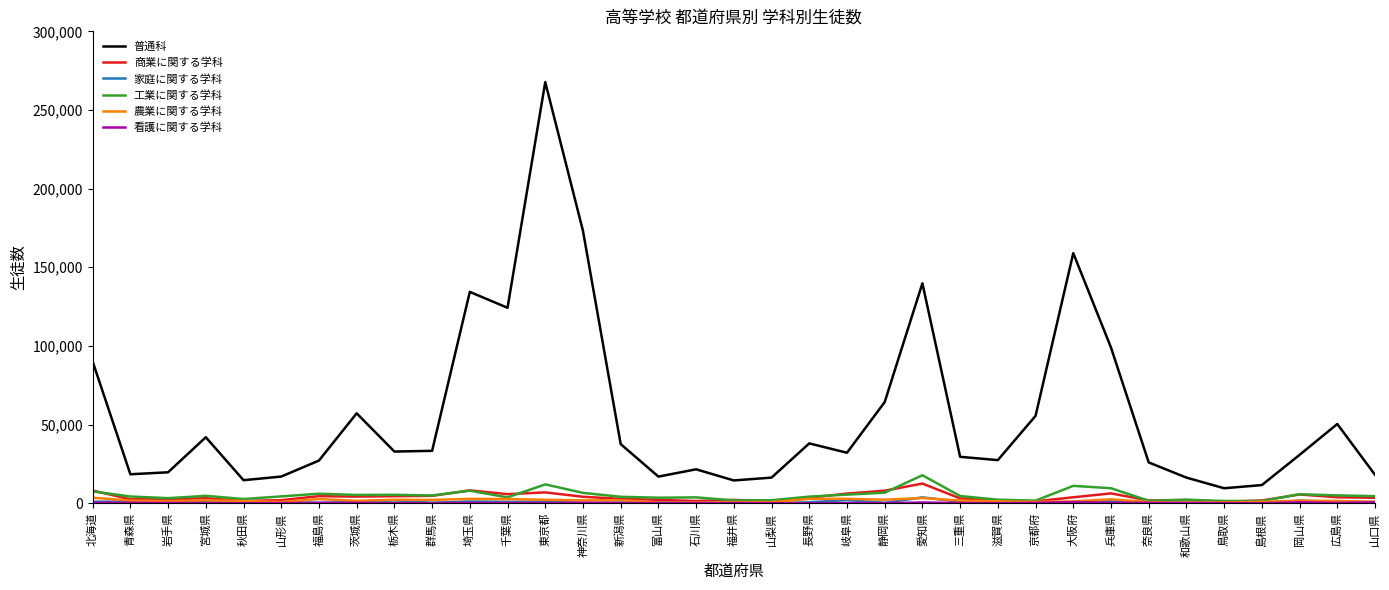

At which category is the sum across all series the highest?

東京都